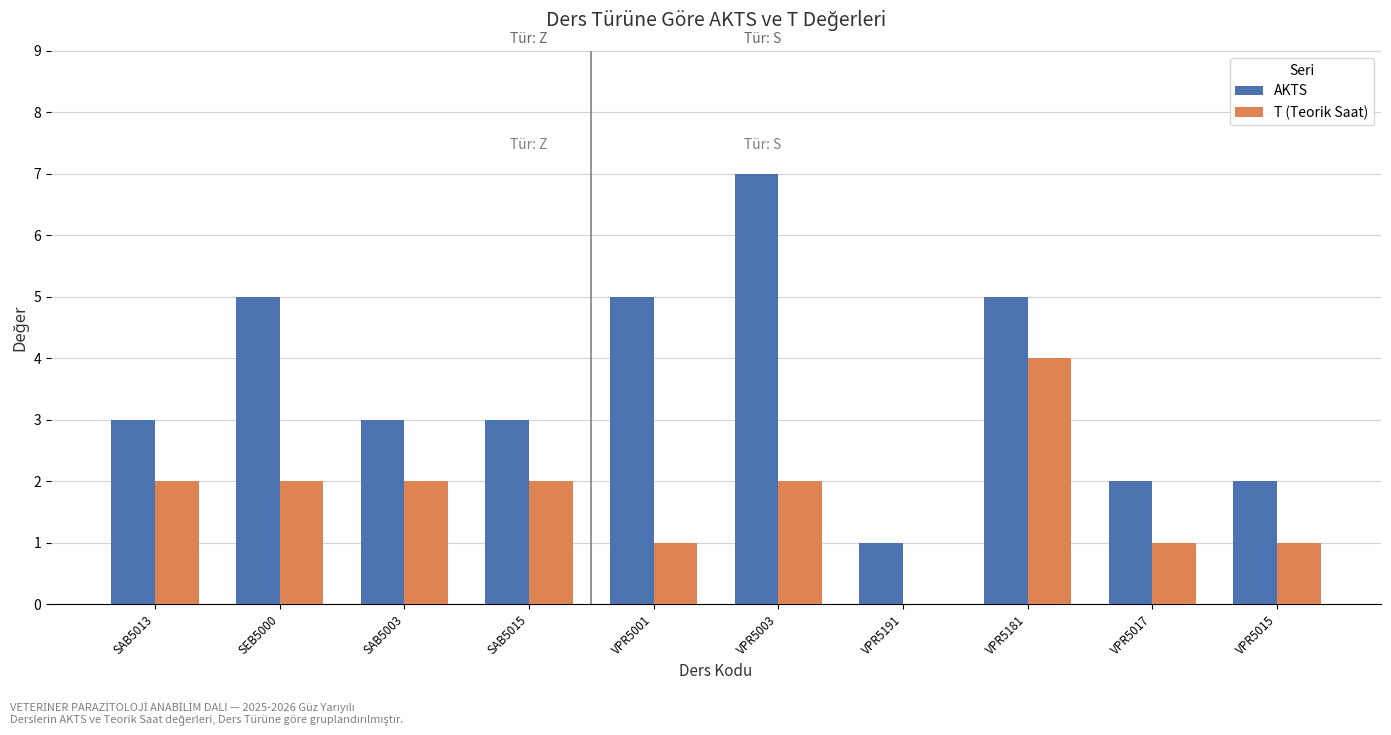

At which category does the chart reach its peak across all series?

VPR5003